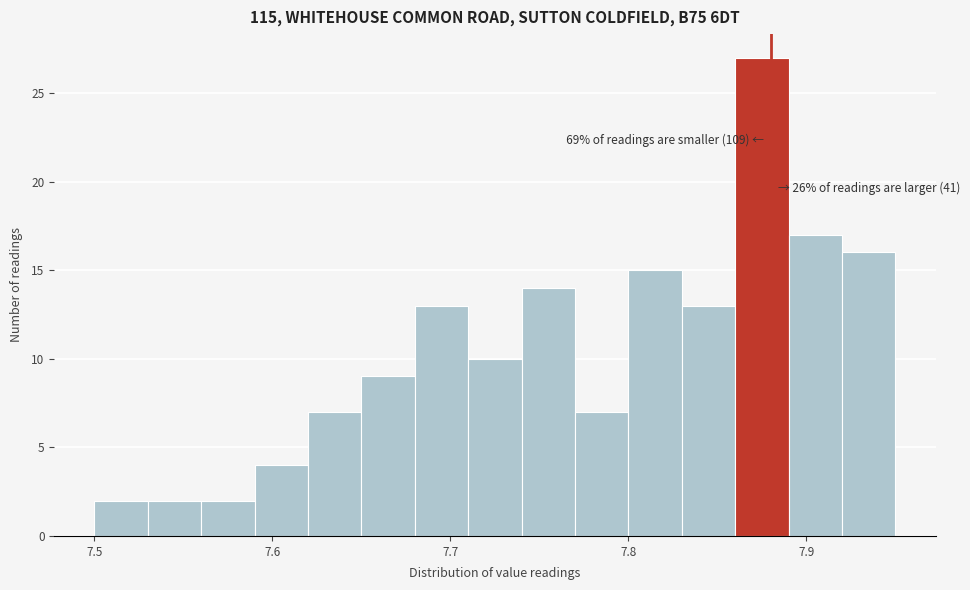

Around what value on the x-axis is the tallest bar? Give the approximate position of its centre, as read against the axis.

7.88